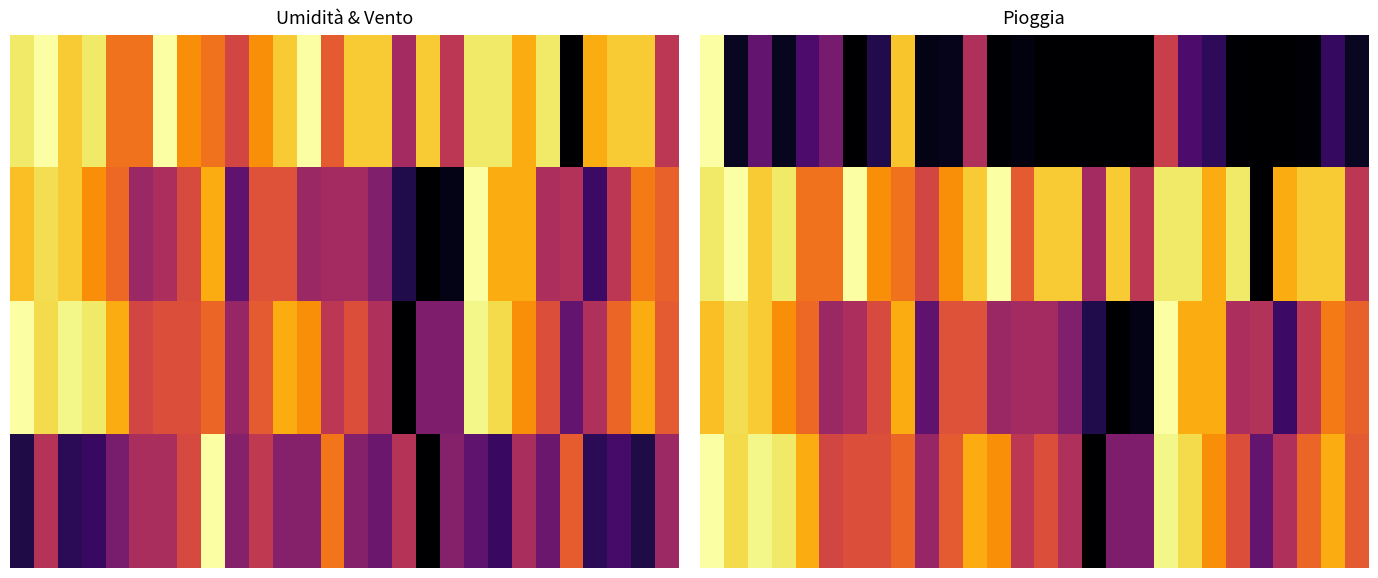

What is the difference between the highest and lowest values at 0?

0.1